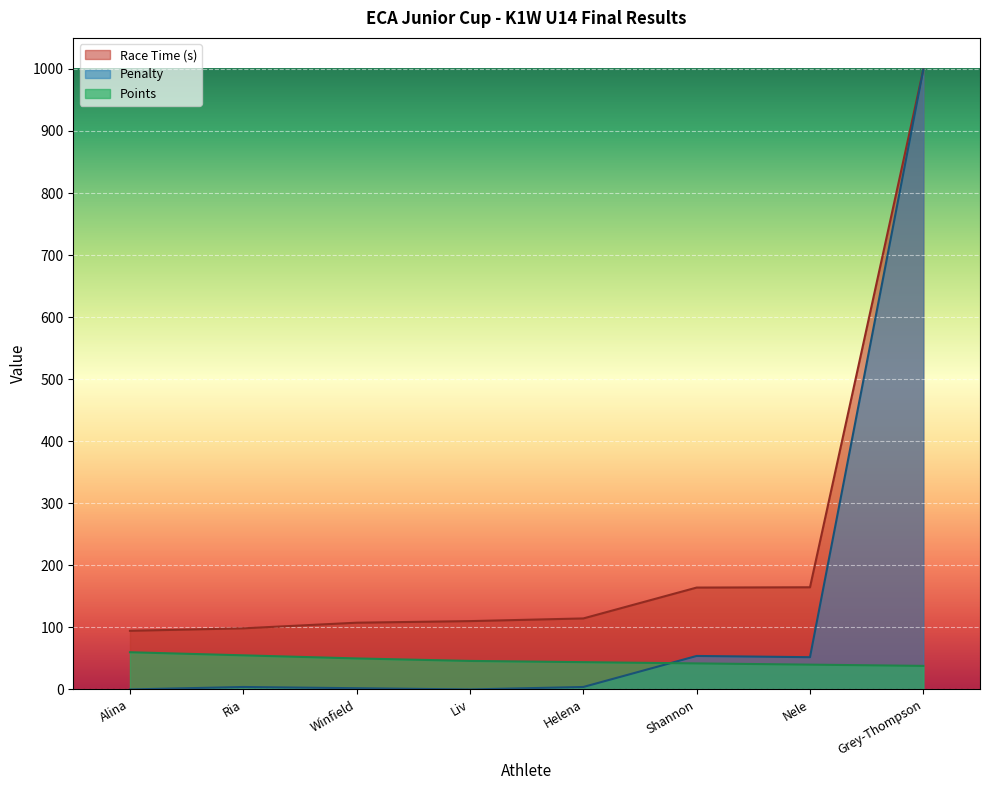

Which series has the widest spread of values?

Penalty